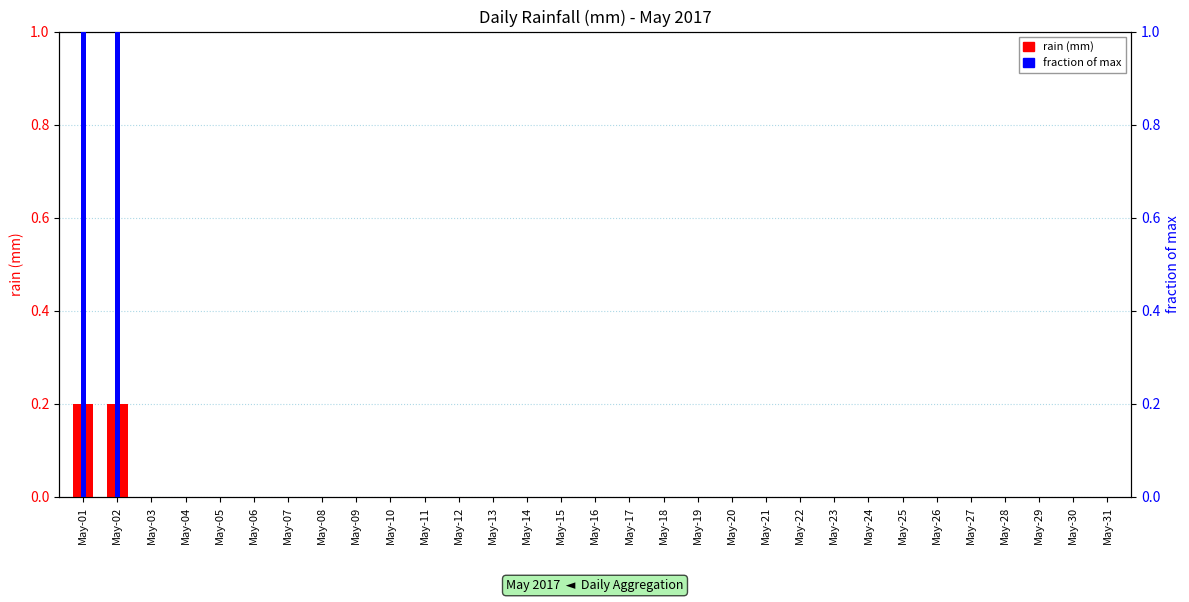

At which label does rain (mm) reach its minimum?

May-03